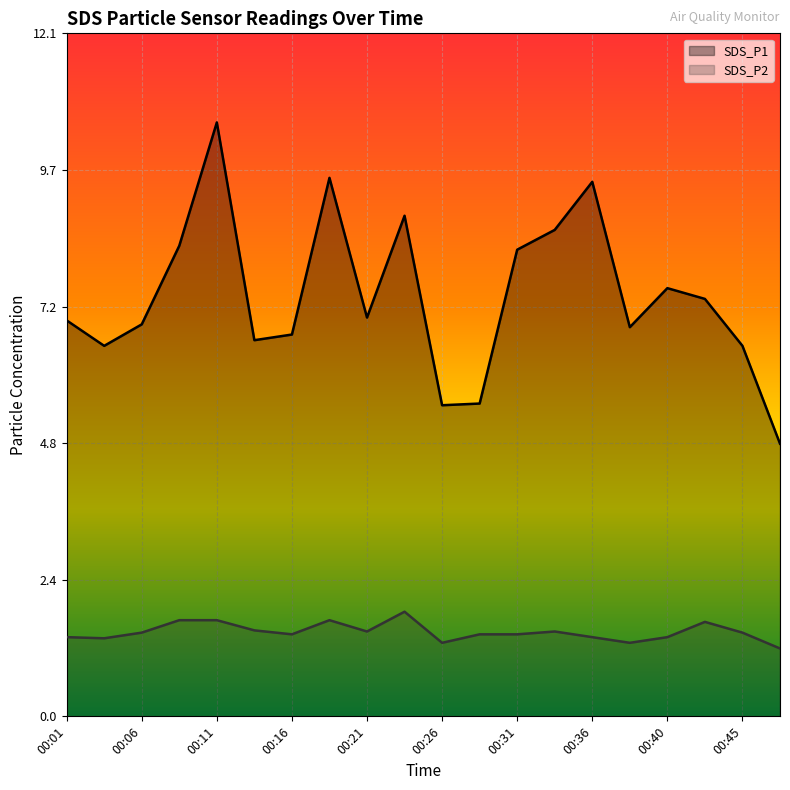

What value does the SDS_P1 series have at 00:36?

9.4